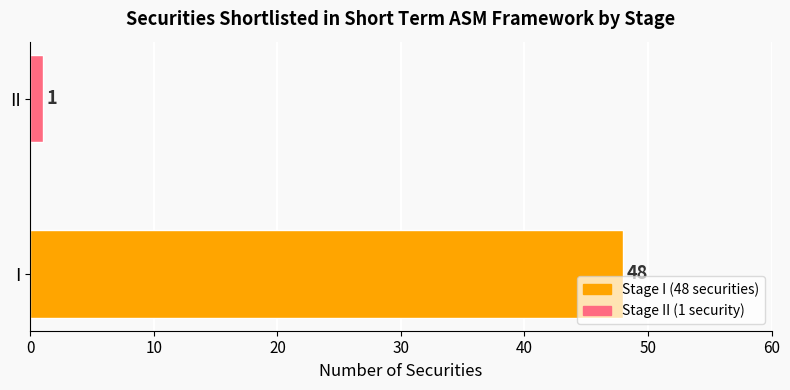

Reading bottom to top, transcribe all the data shown in this chart.

48	1